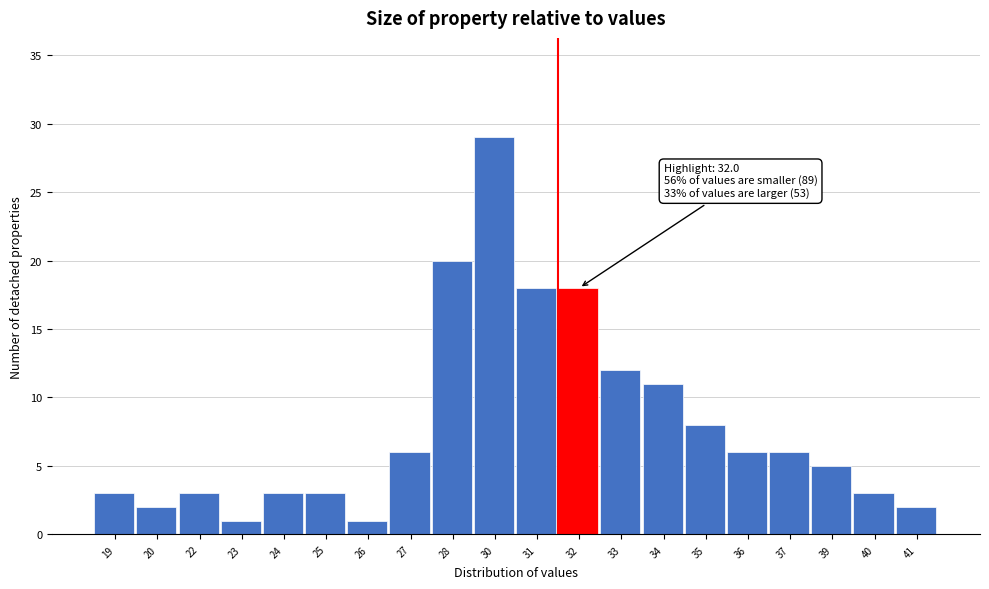

Reading left to right, list all the values displayed in this chart.

3	2	3	1	3	3	1	6	20	29	18	18	12	11	8	6	6	5	3	2